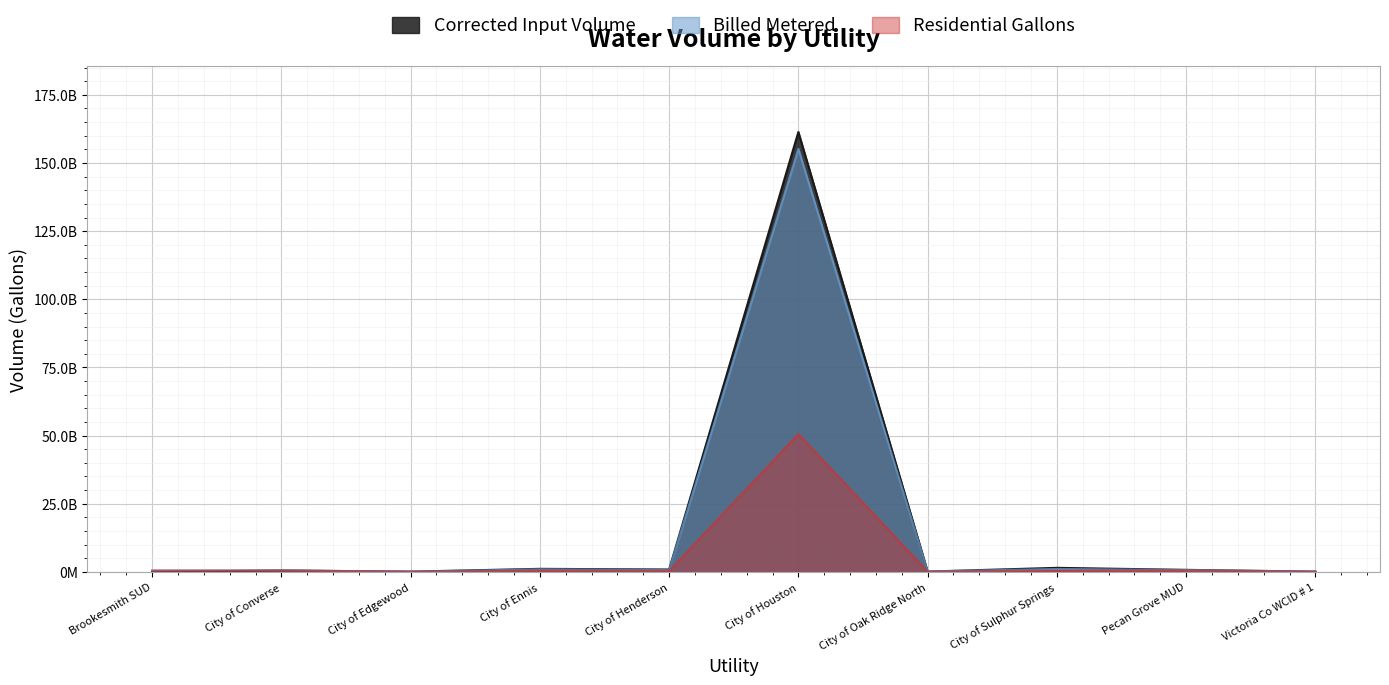

What is the label of the 9th point from the left?

Pecan Grove MUD